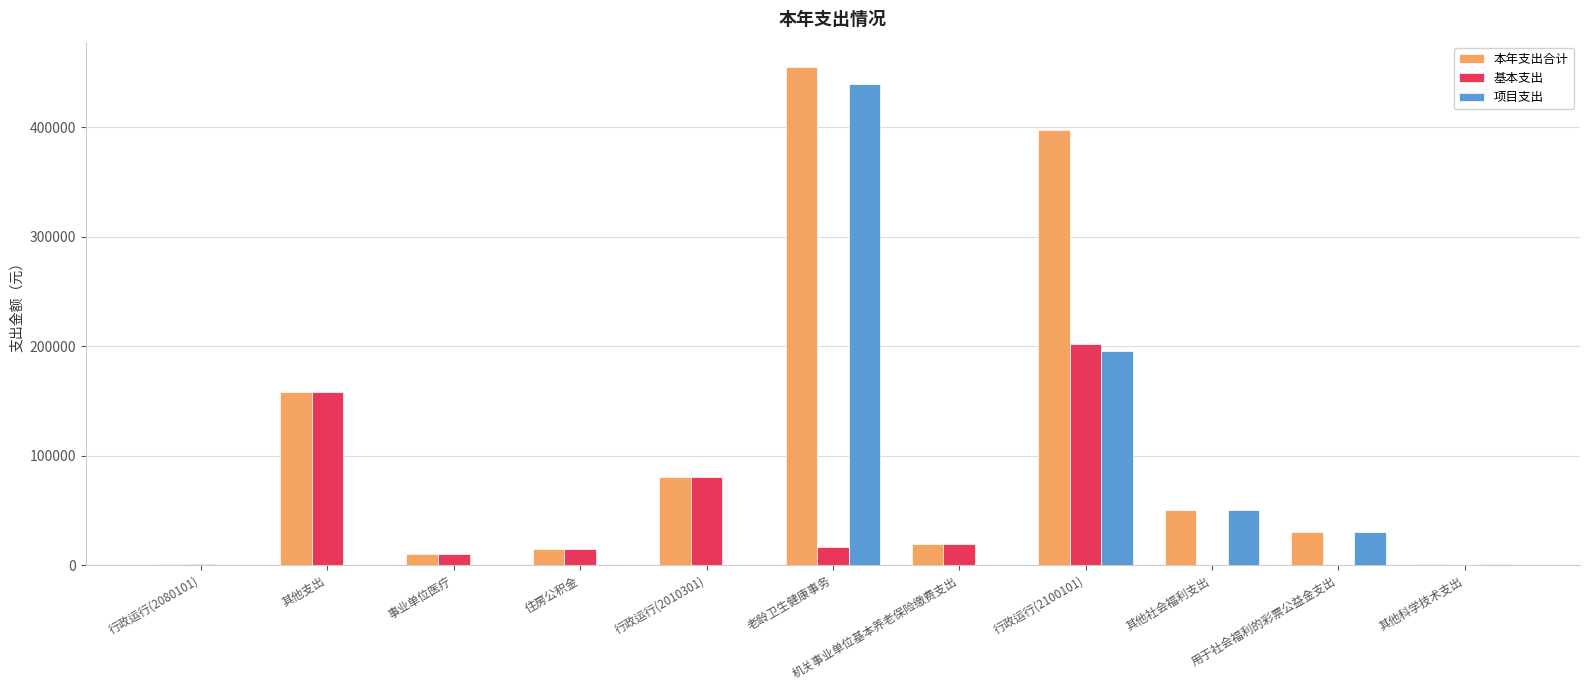

What is the sum of the 本年支出合计 values at 其他支出 and 行政运行(2010301)?

238054.2